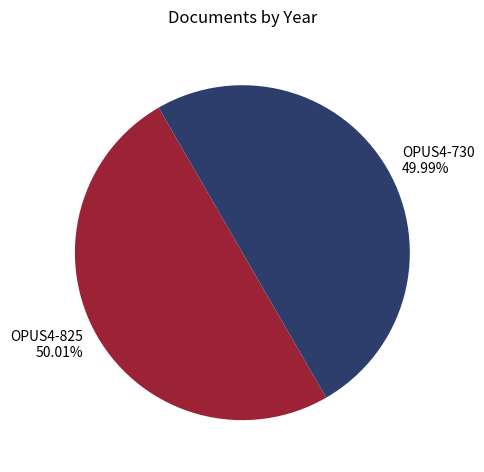

Do OPUS4-825 50.01% and OPUS4-730 49.99% together represent more than half of the pie?

Yes